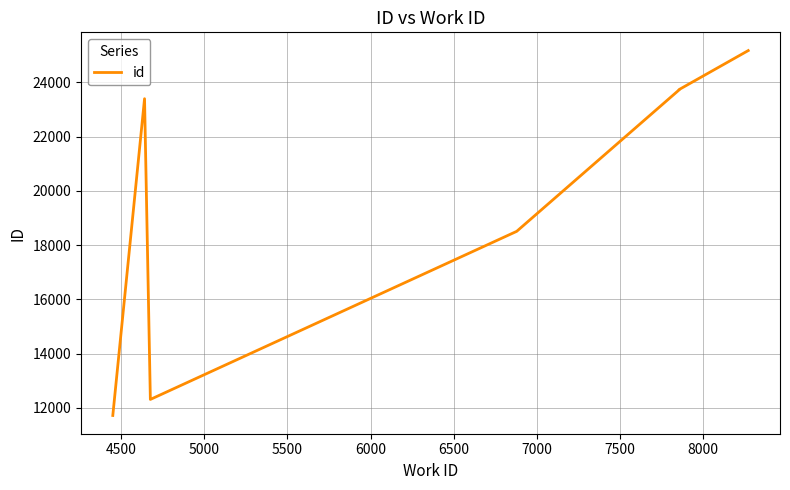

What is the difference between the second highest and second lowest values?

11428